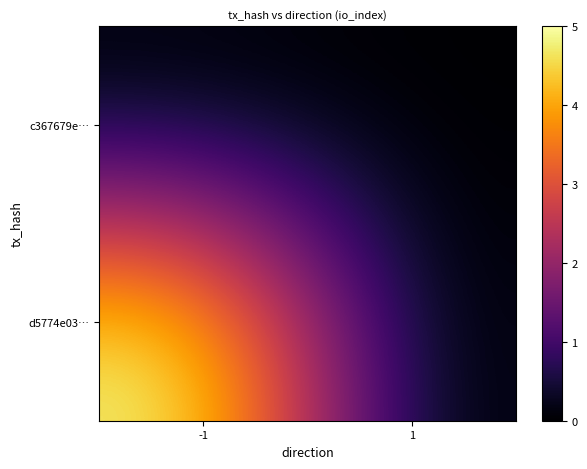

Between -1 and 1, which series saw the biggest shift?

d5774e03…